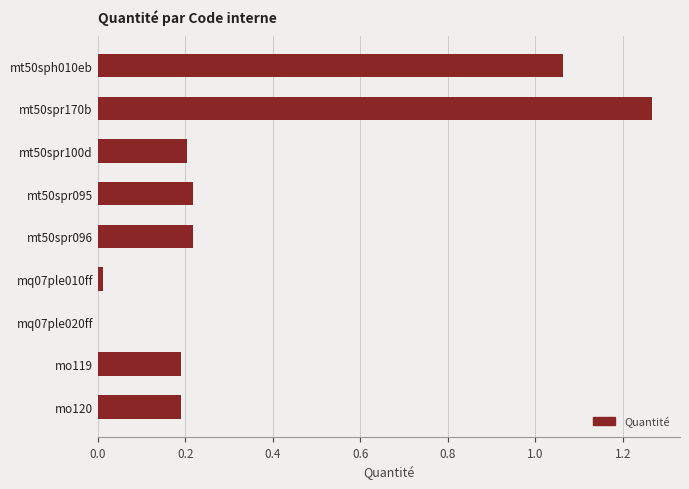

Is it true that the value at mt50spr170b is 0.4?

False